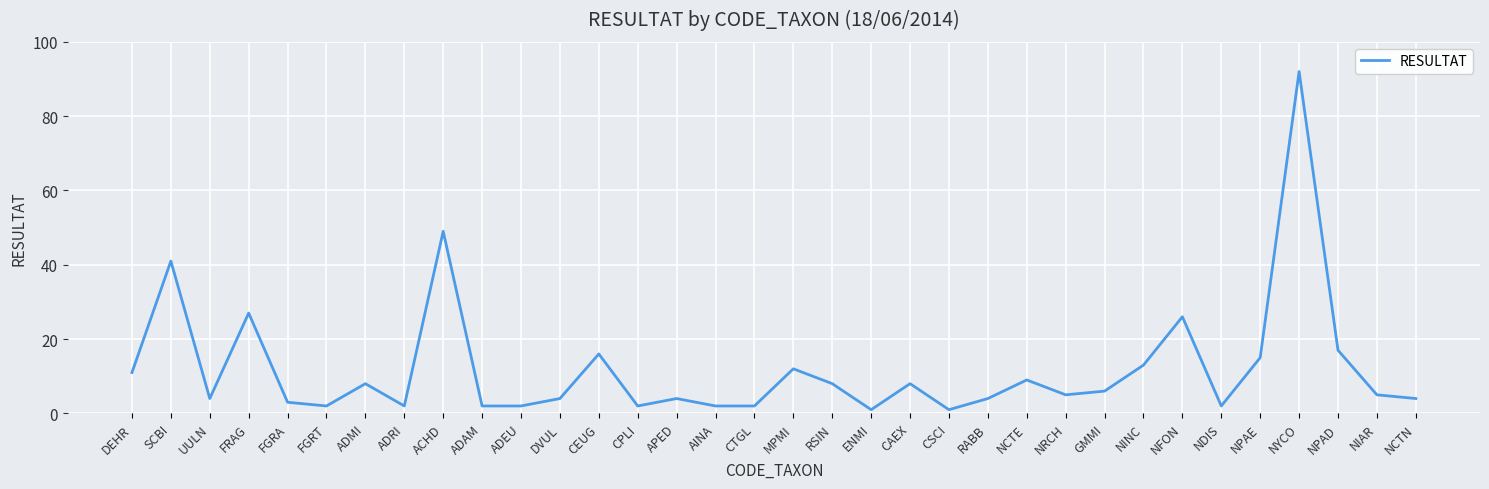

True or false: there are more than 0 points higher than both neighbors.

True